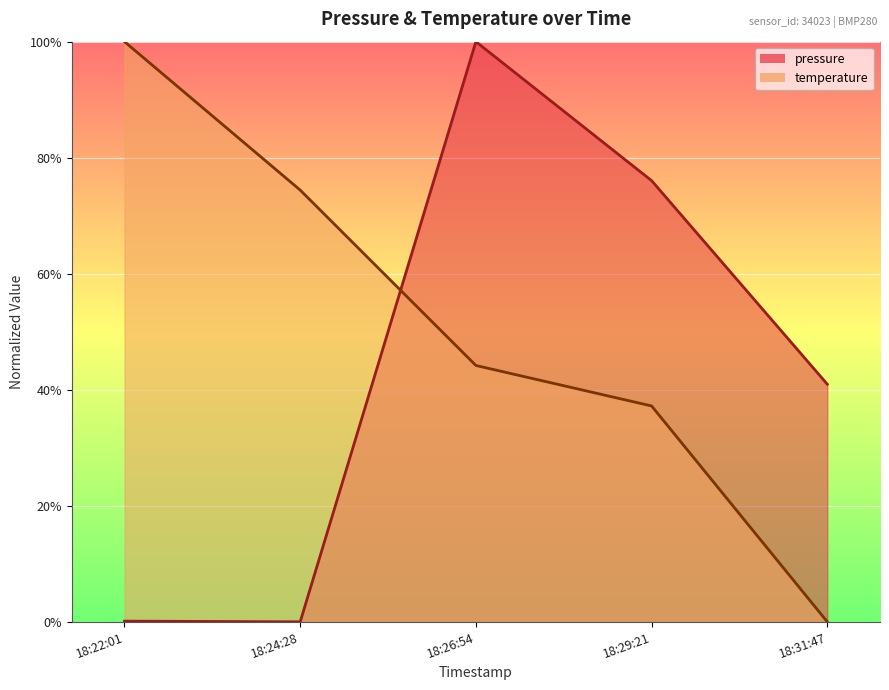

What is the total value across all series at 18:26:54?

144.2